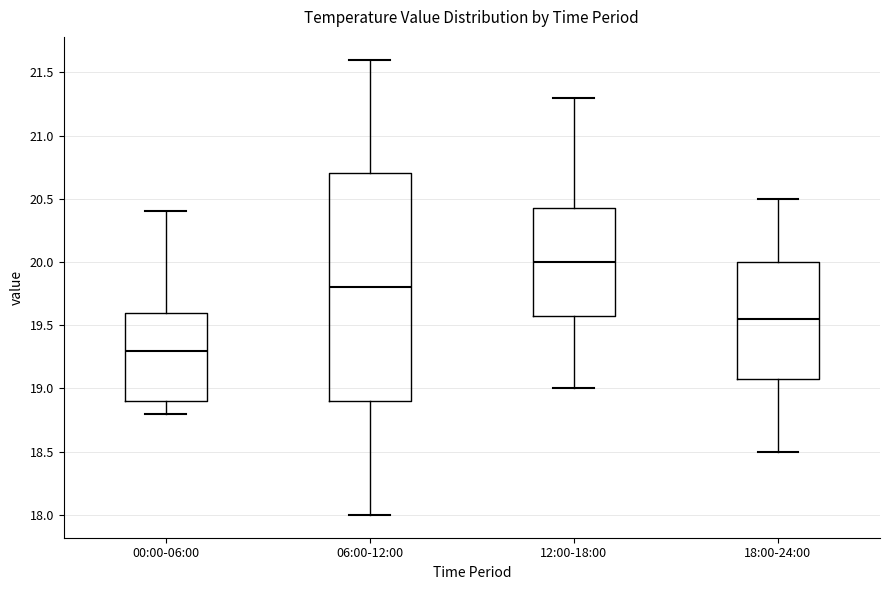

Reading left to right, read every box against the y-axis: the position of its median line, the range the box covers, and the ends of its whiskers. The values are not printed on the chart, so give them approximately, as read against the axis.

00:00-06:00: median 19.30, box 18.90 to 19.60, whiskers 18.80 to 20.40
06:00-12:00: median 19.80, box 18.90 to 20.70, whiskers 18.00 to 21.60
12:00-18:00: median 20.00, box 19.60 to 20.45, whiskers 19.00 to 21.30
18:00-24:00: median 19.55, box 19.10 to 20.00, whiskers 18.50 to 20.50